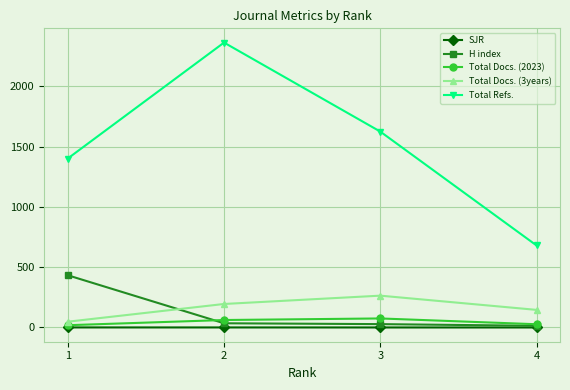

What is the greatest value displayed?

2362.0